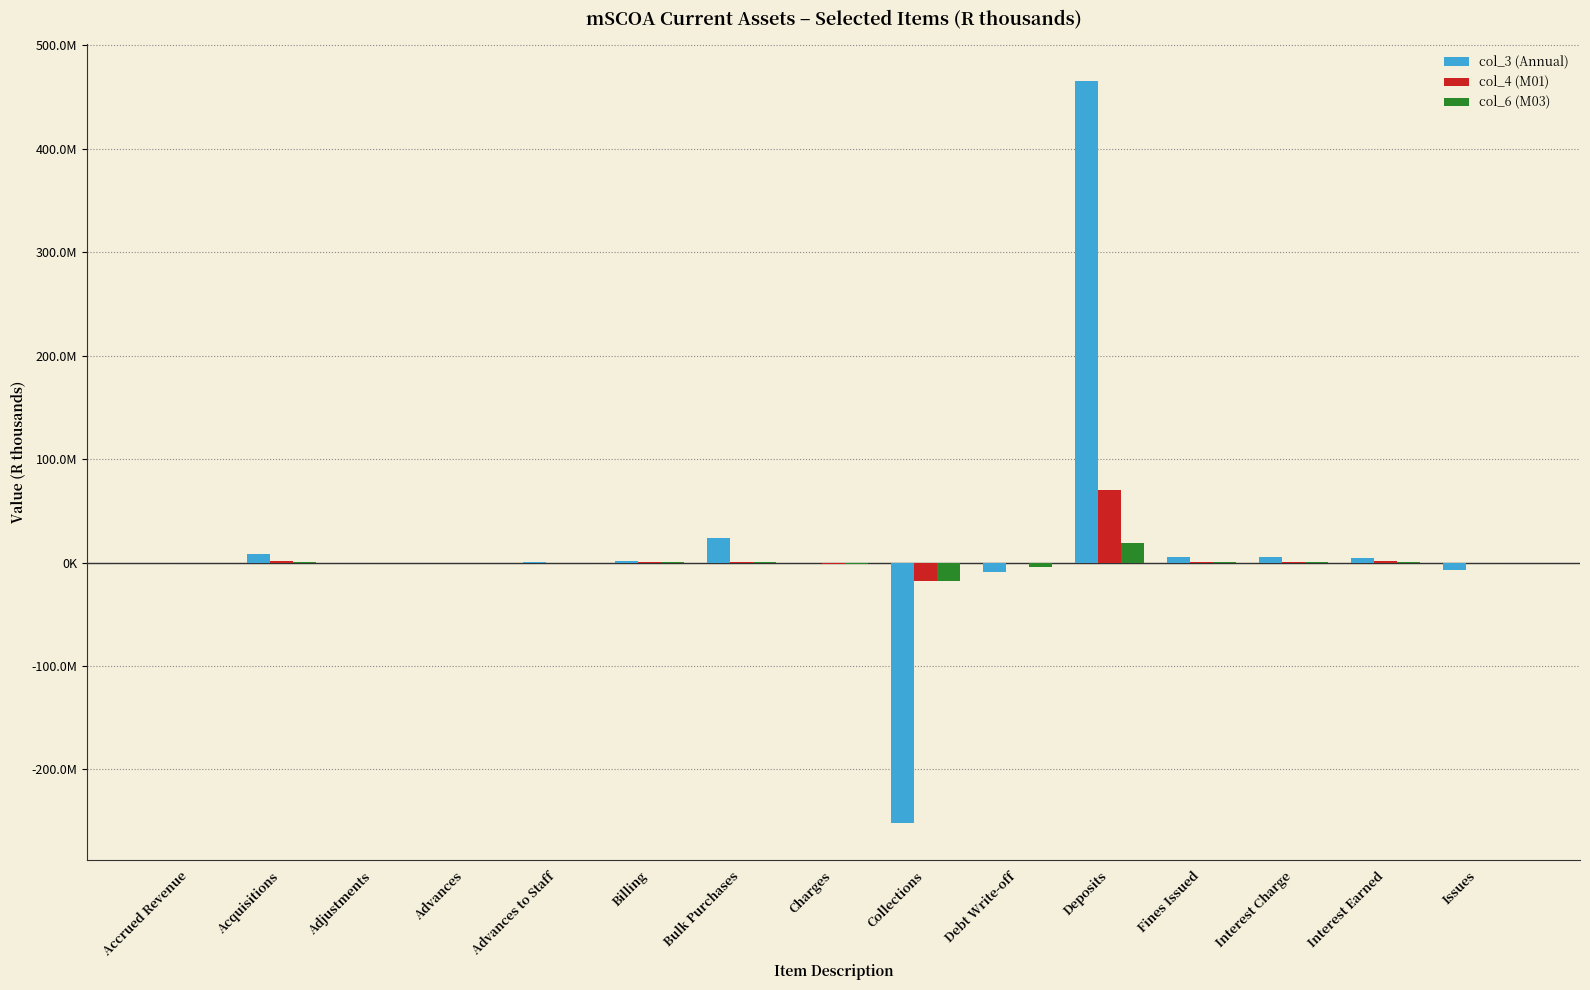

What is the value of the col_3 (Annual) bar at the 3rd from the left?

-259063.0